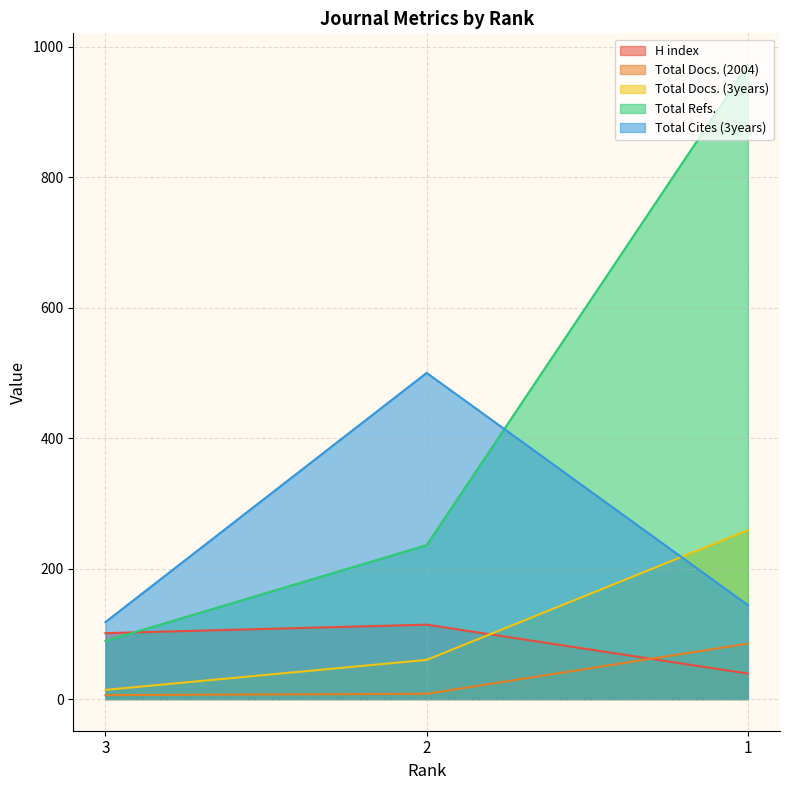

How many data points in Total Cites (3years) are above 144?

1